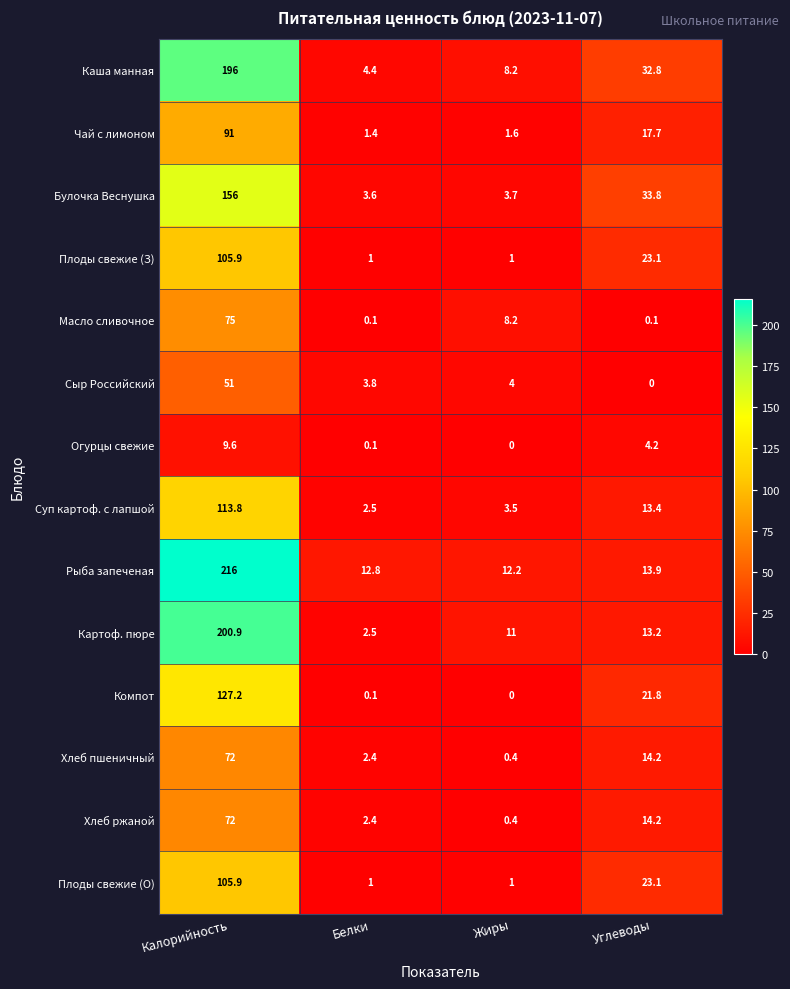

What is the sum of all Огурцы свежие values?

13.9